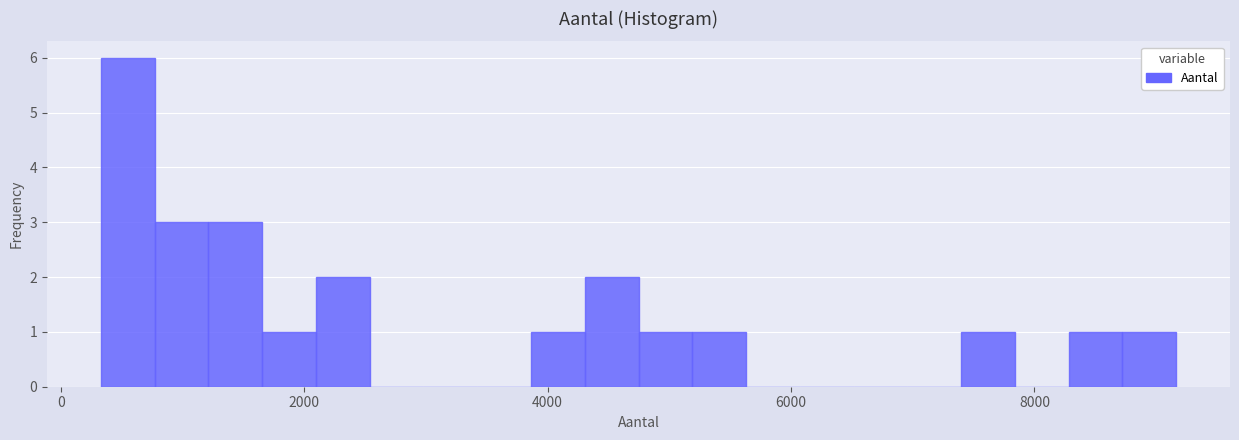

Read against the x-axis, roughly where is the centre of the tallest bar?

600